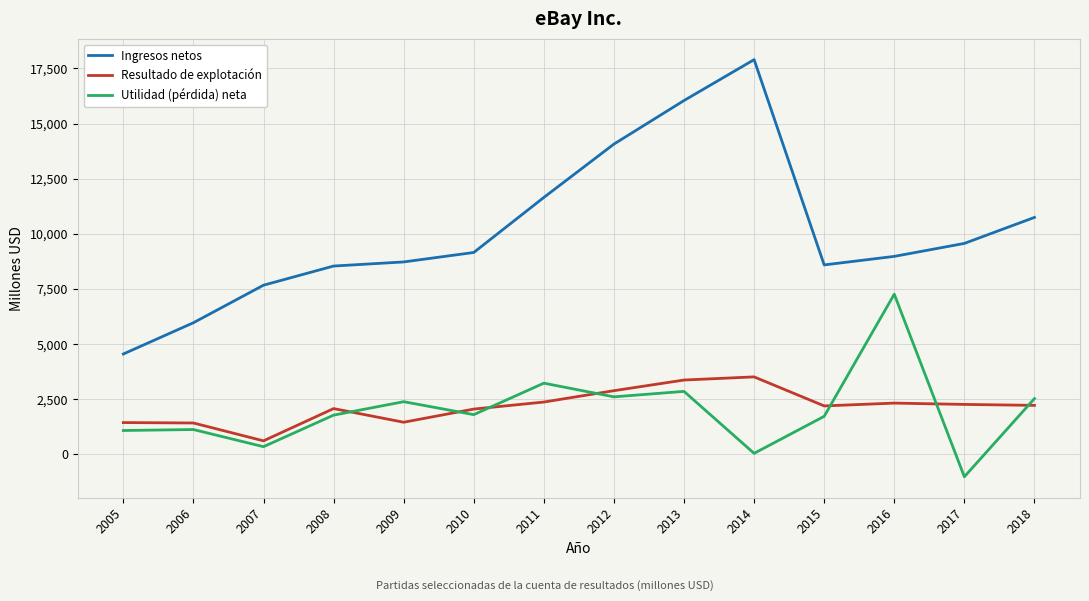

How many times do Utilidad (pérdida) neta and Resultado de explotación cross each other?

7